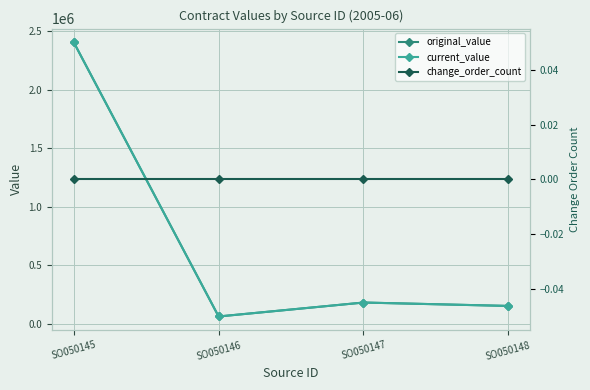

What is the difference between the second highest and second lowest values in the original_value series?

29089